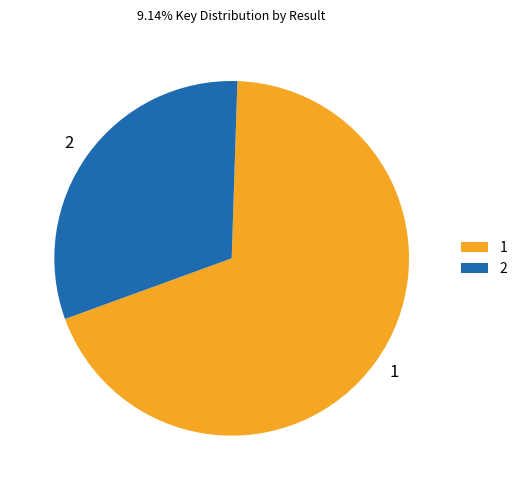

Is there a majority slice in this chart?

Yes